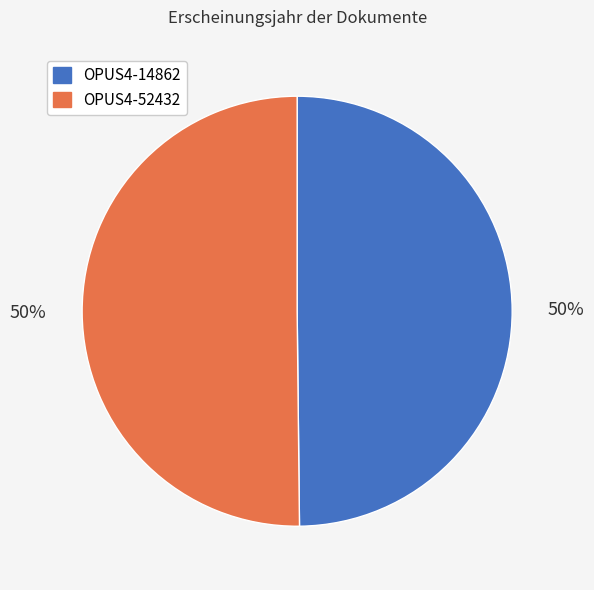

Approximately how many times larger is the value at OPUS4-14862 compared to OPUS4-52432?

1.0